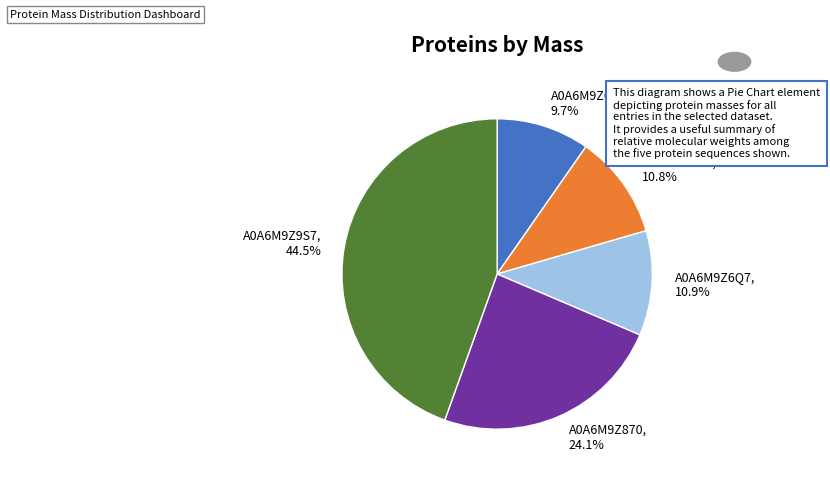

To the nearest percent, what is the average slice percentage?

20%